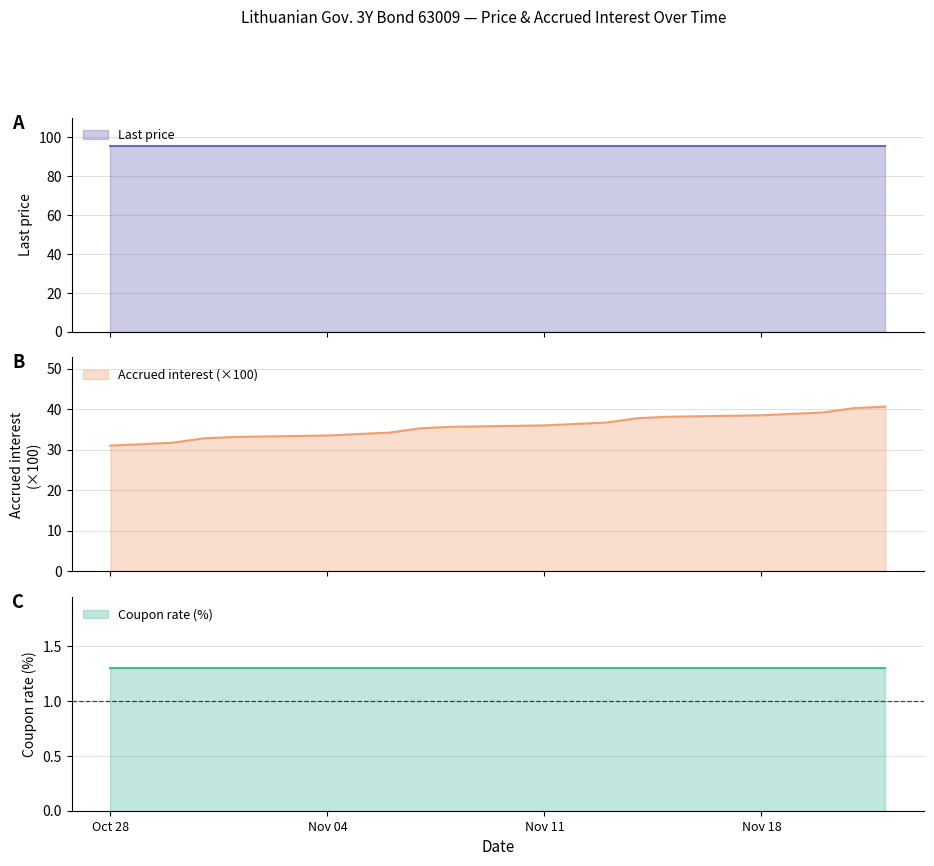

Read the Coupon rate (%) value at 2024-10-28.

1.3